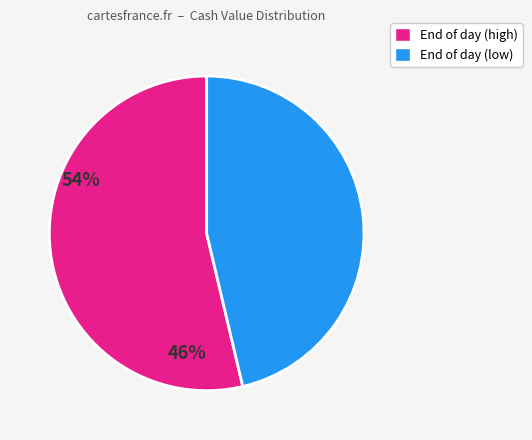

How many segments does this pie chart have?

2